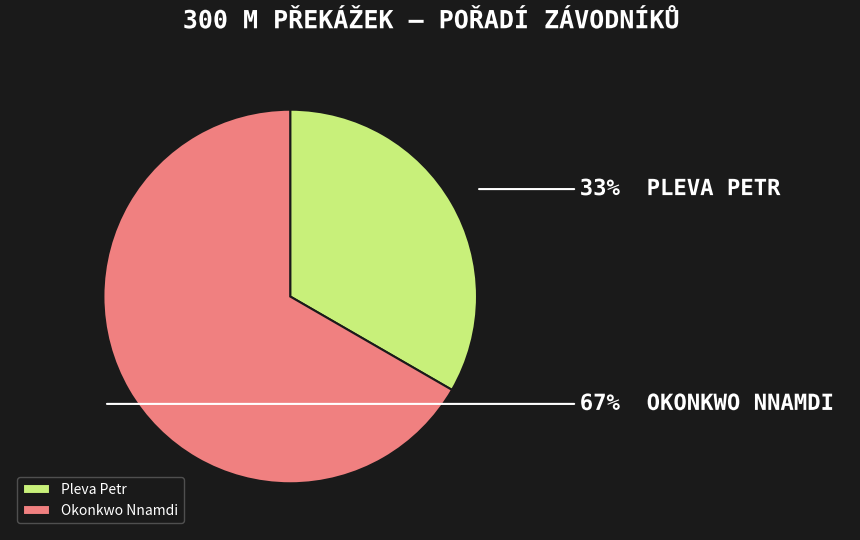

How many slices are in this pie chart?

2